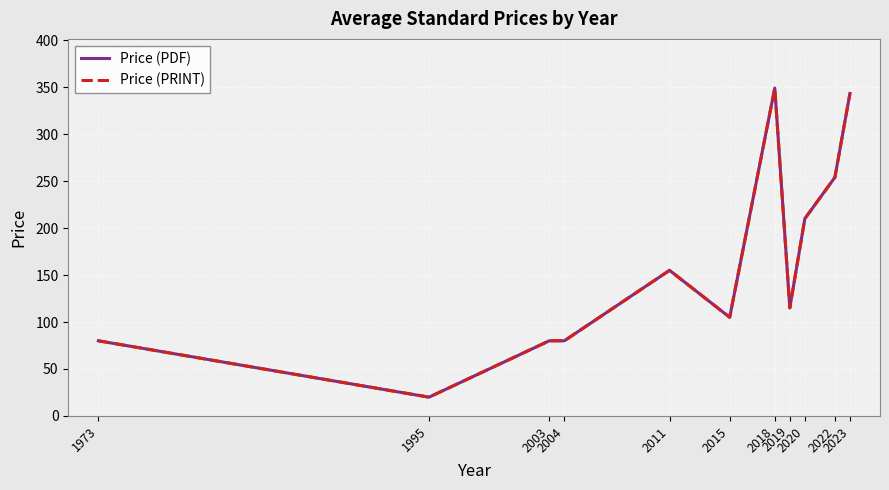

Is this an area chart (filled region under the line)?

No